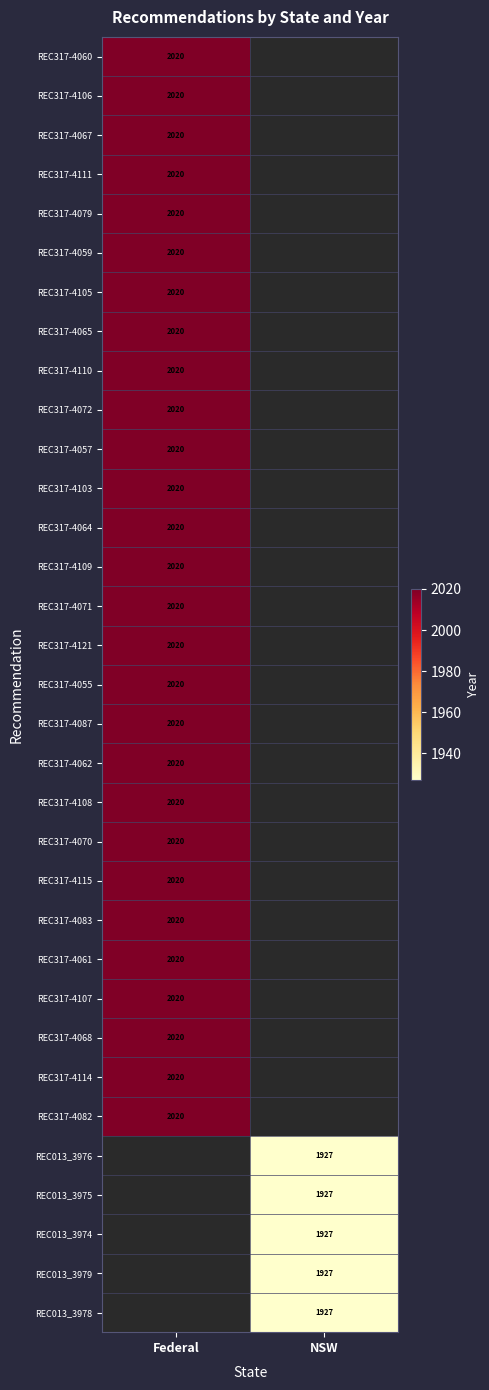

Is it true that REC317-4121 equals 3255 at Federal?

False